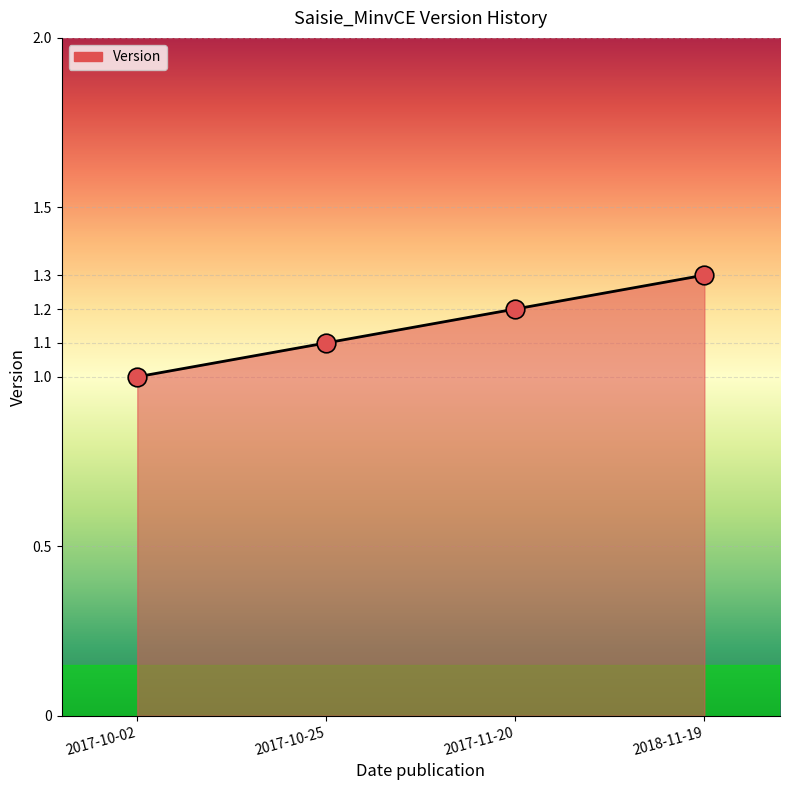

What is the change in value from 2017-10-02 to 2017-10-25?

+0.1